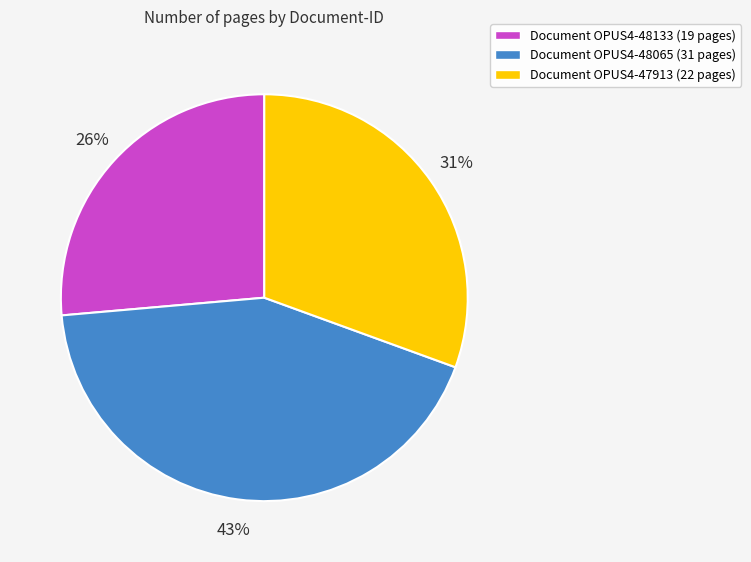

Rank the categories by value from highest to lowest.

Document OPUS4-48065 (31 pages), Document OPUS4-47913 (22 pages), Document OPUS4-48133 (19 pages)